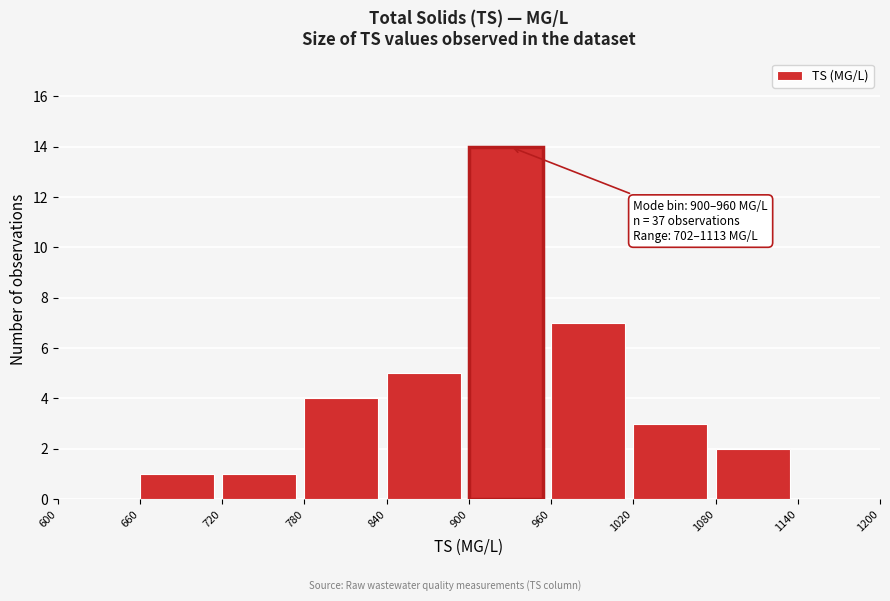

Over which range of the x-axis is the bar tallest?

900 to 960